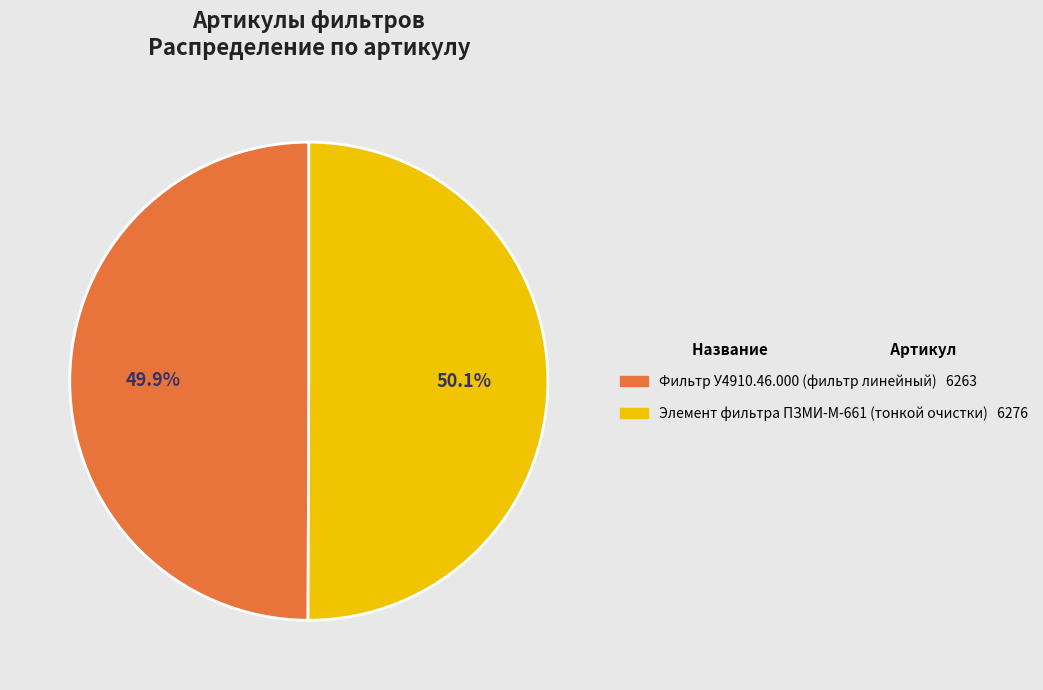

Approximately how many times larger is the value at Элемент фильтра ПЗМИ-М-661 (тонкой очистки) compared to Фильтр У4910.46.000 (фильтр линейный)?

1.0